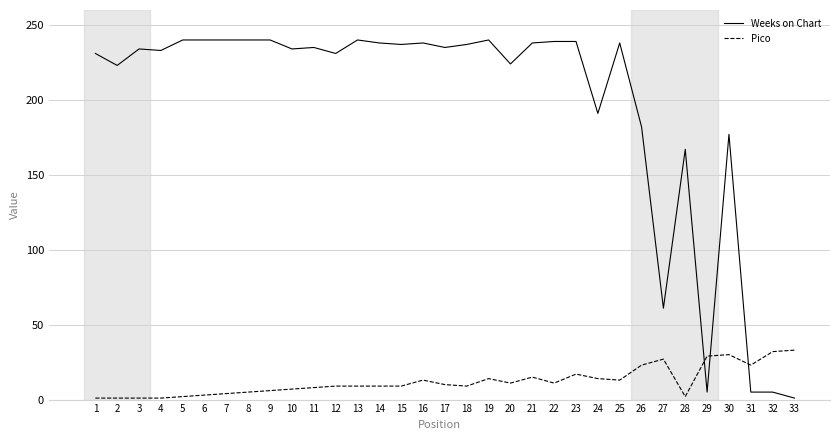

The Weeks on Chart series shows 53 at 12. True or false?

False